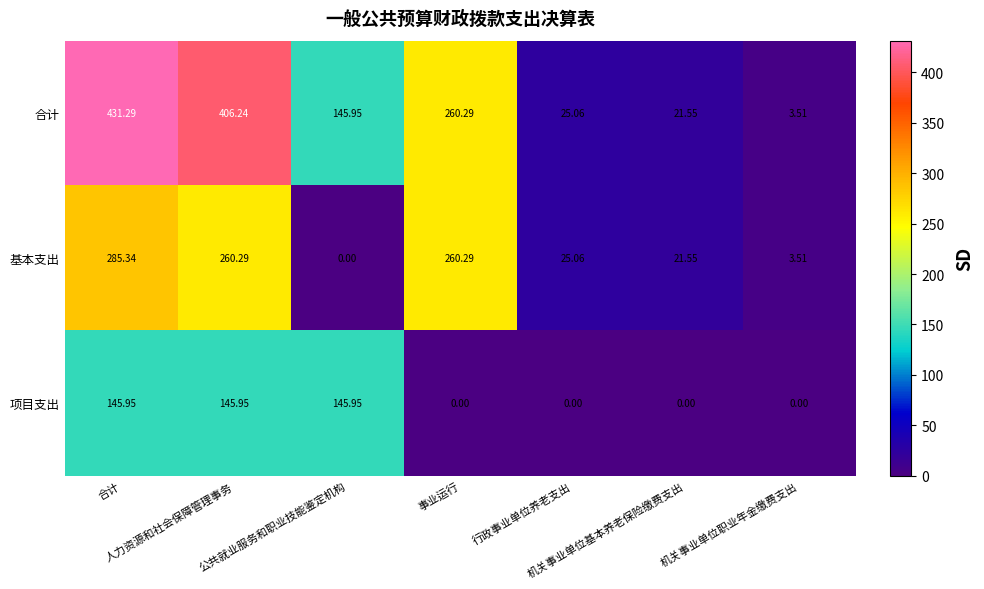

At 合计, list the series in order from smallest to largest.

项目支出, 基本支出, 合计